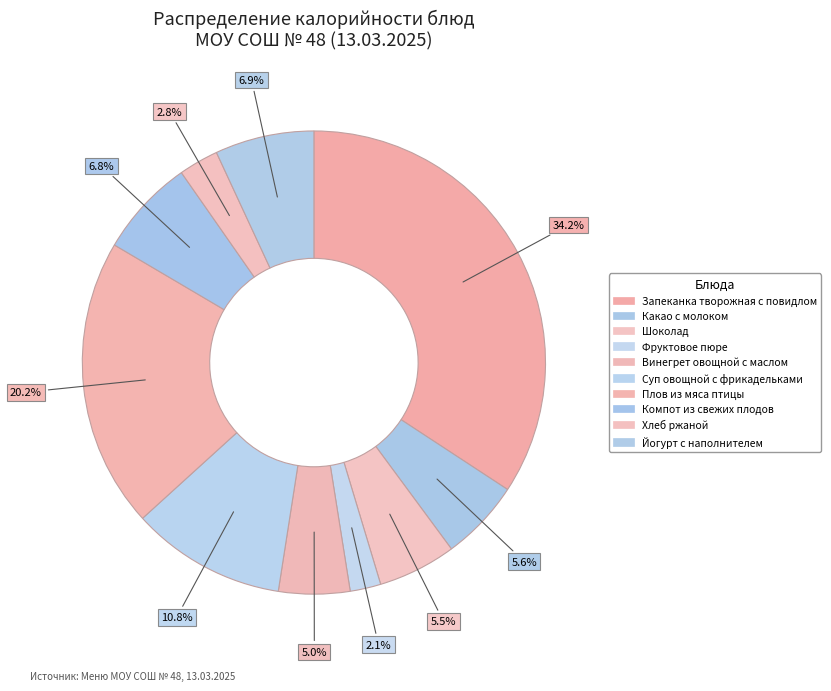

Does Компот из свежих плодов represent more than half of the total?

No